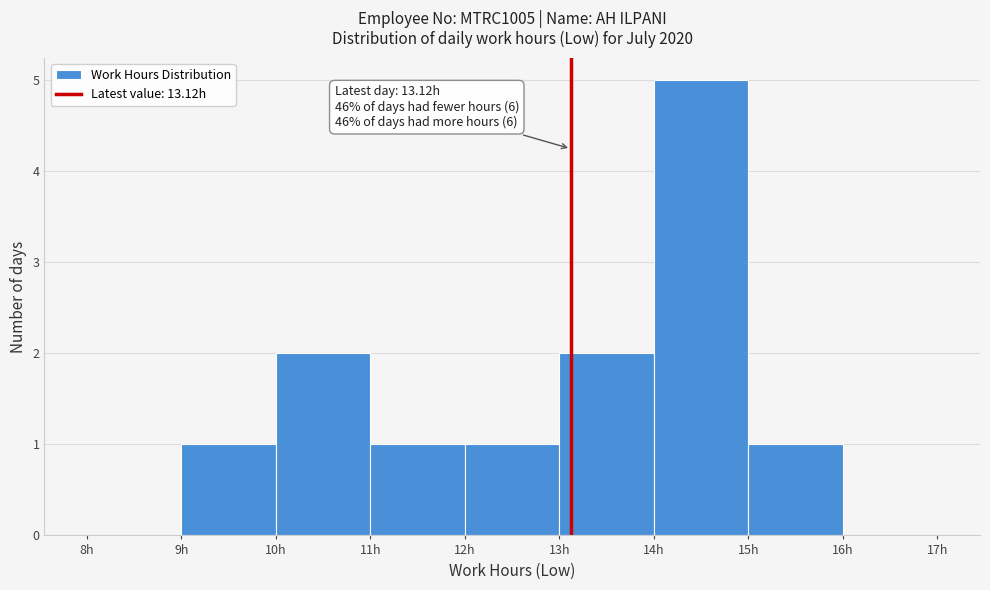

Over which range of the x-axis is the bar tallest?

14 to 15